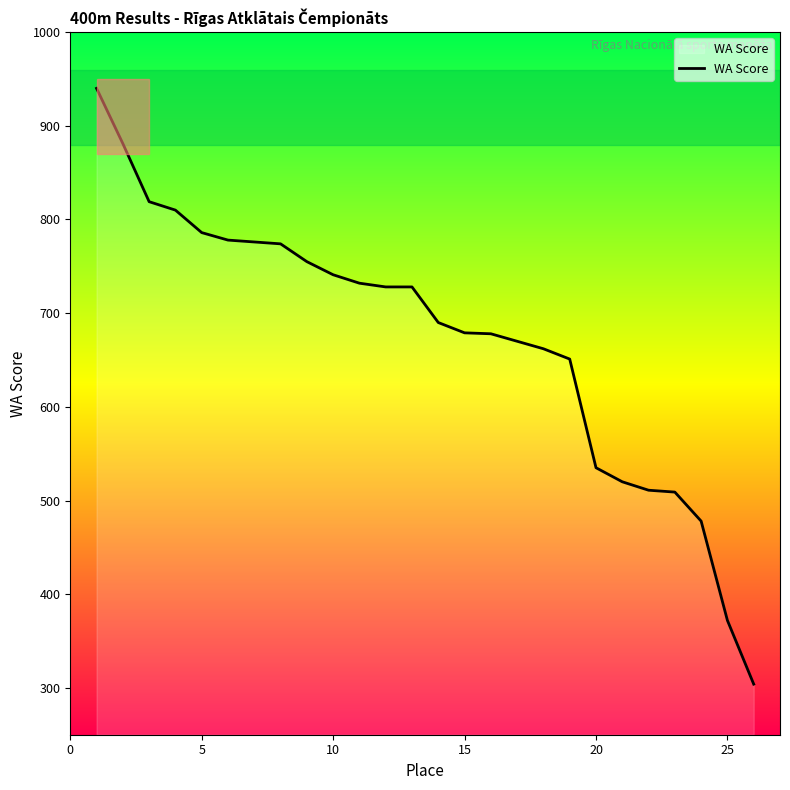

What is the difference between the maximum and minimum values?

636